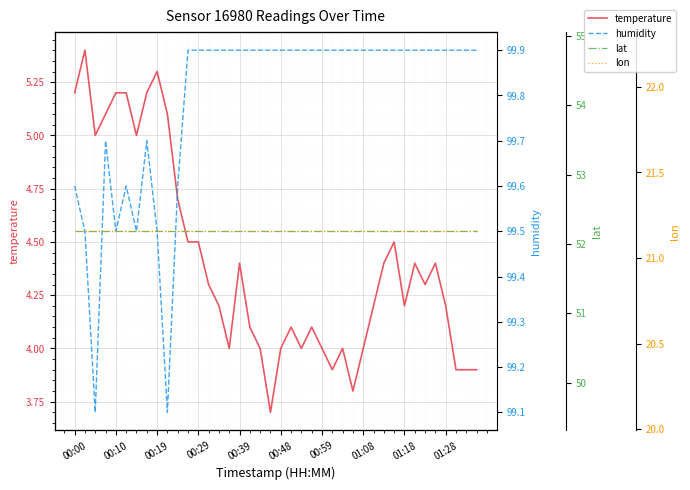

Reading right to left, list all the values displayed in this chart.

temperature: 3.9	3.9	3.9	4.2	4.4	4.3	4.4	4.2	4.5	4.4	4.2	4.0	3.8	4.0	3.9	4.0	4.1	4.0	4.1	4.0	3.7	4.0	4.1	4.4	4.0	4.2	4.3	4.5	4.5	4.7	5.1	5.3	5.2	5.0	5.2	5.2	5.1	5.0	5.4	5.2
humidity: 99.9	99.9	99.9	99.9	99.9	99.9	99.9	99.9	99.9	99.9	99.9	99.9	99.9	99.9	99.9	99.9	99.9	99.9	99.9	99.9	99.9	99.9	99.9	99.9	99.9	99.9	99.9	99.9	99.9	99.6	99.1	99.5	99.7	99.5	99.6	99.5	99.7	99.1	99.5	99.6
lat: 52.2	52.2	52.2	52.2	52.2	52.2	52.2	52.2	52.2	52.2	52.2	52.2	52.2	52.2	52.2	52.2	52.2	52.2	52.2	52.2	52.2	52.2	52.2	52.2	52.2	52.2	52.2	52.2	52.2	52.2	52.2	52.2	52.2	52.2	52.2	52.2	52.2	52.2	52.2	52.2
lon: 21.2	21.2	21.2	21.2	21.2	21.2	21.2	21.2	21.2	21.2	21.2	21.2	21.2	21.2	21.2	21.2	21.2	21.2	21.2	21.2	21.2	21.2	21.2	21.2	21.2	21.2	21.2	21.2	21.2	21.2	21.2	21.2	21.2	21.2	21.2	21.2	21.2	21.2	21.2	21.2